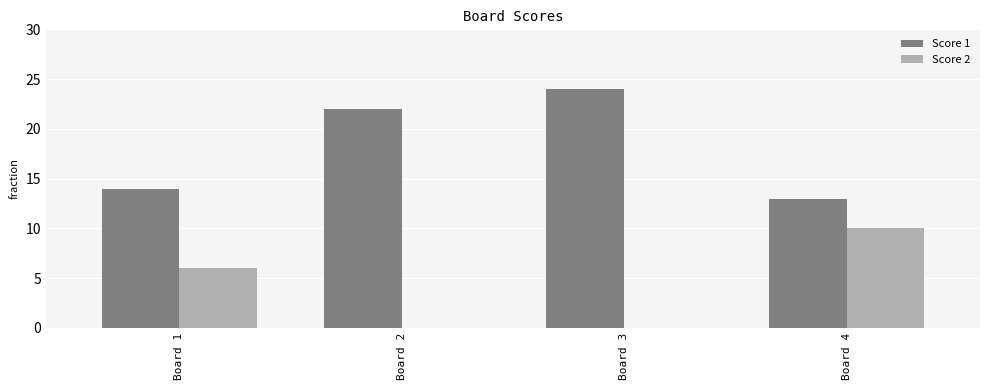

At which label does Score 1 reach its peak?

Board 3